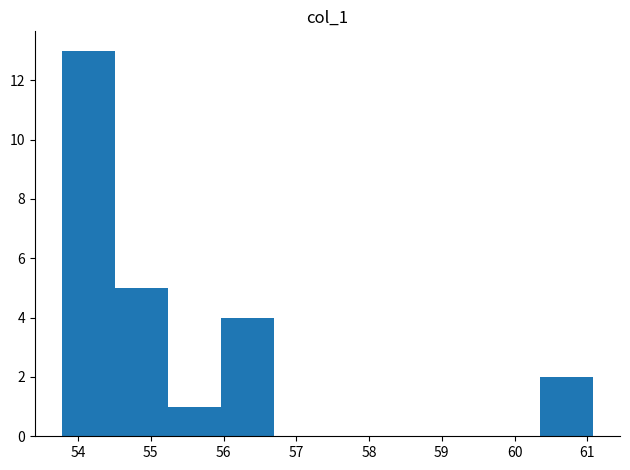

Reading left to right, transcribe this chart: for each bar, give the range it covers on the x-axis and its height. Neither the bar edges nor the heights are printed on the chart, so give them approximately, as read against the axes.

53.8 to 54.5: 13
54.5 to 55.2: 5
55.2 to 56.0: 1
56.0 to 56.7: 4
56.7 to 57.4: 0
57.4 to 58.2: 0
58.2 to 58.9: 0
58.9 to 59.6: 0
59.6 to 60.4: 0
60.4 to 61.1: 2